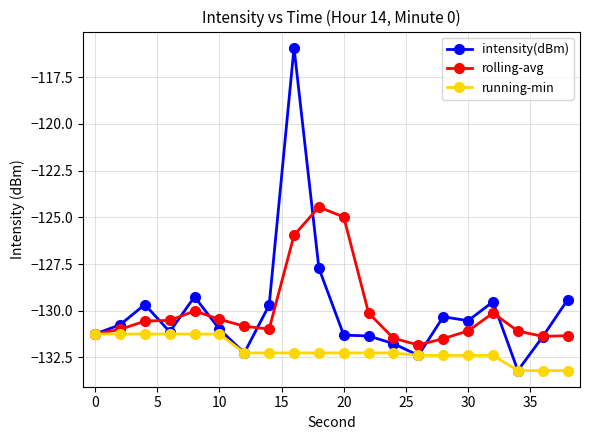

True or false: rolling-avg has more than 0 points higher than both neighbors.

True